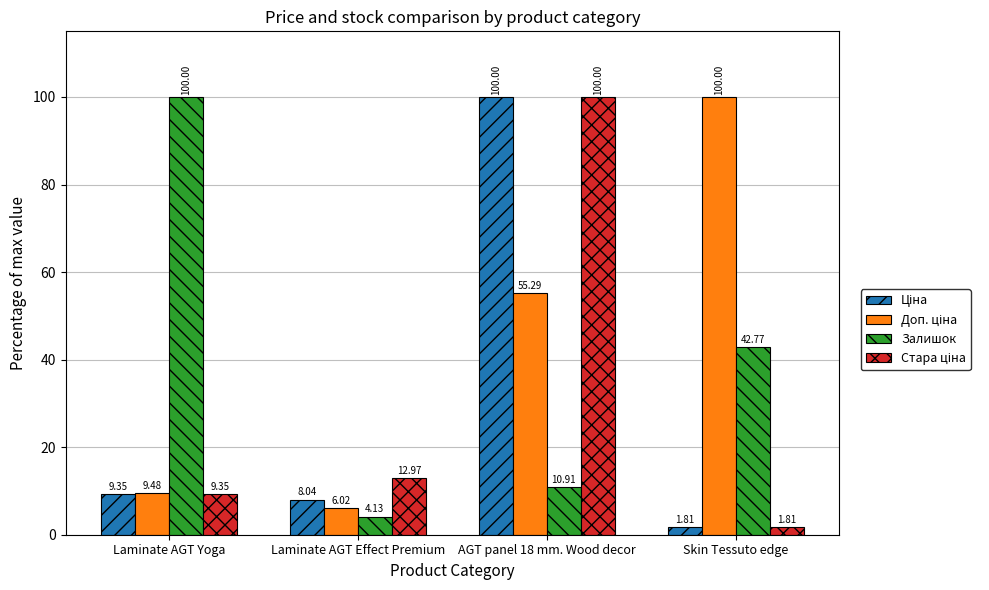

At which label is Залишок closest to 52?

Skin Tessuto edge